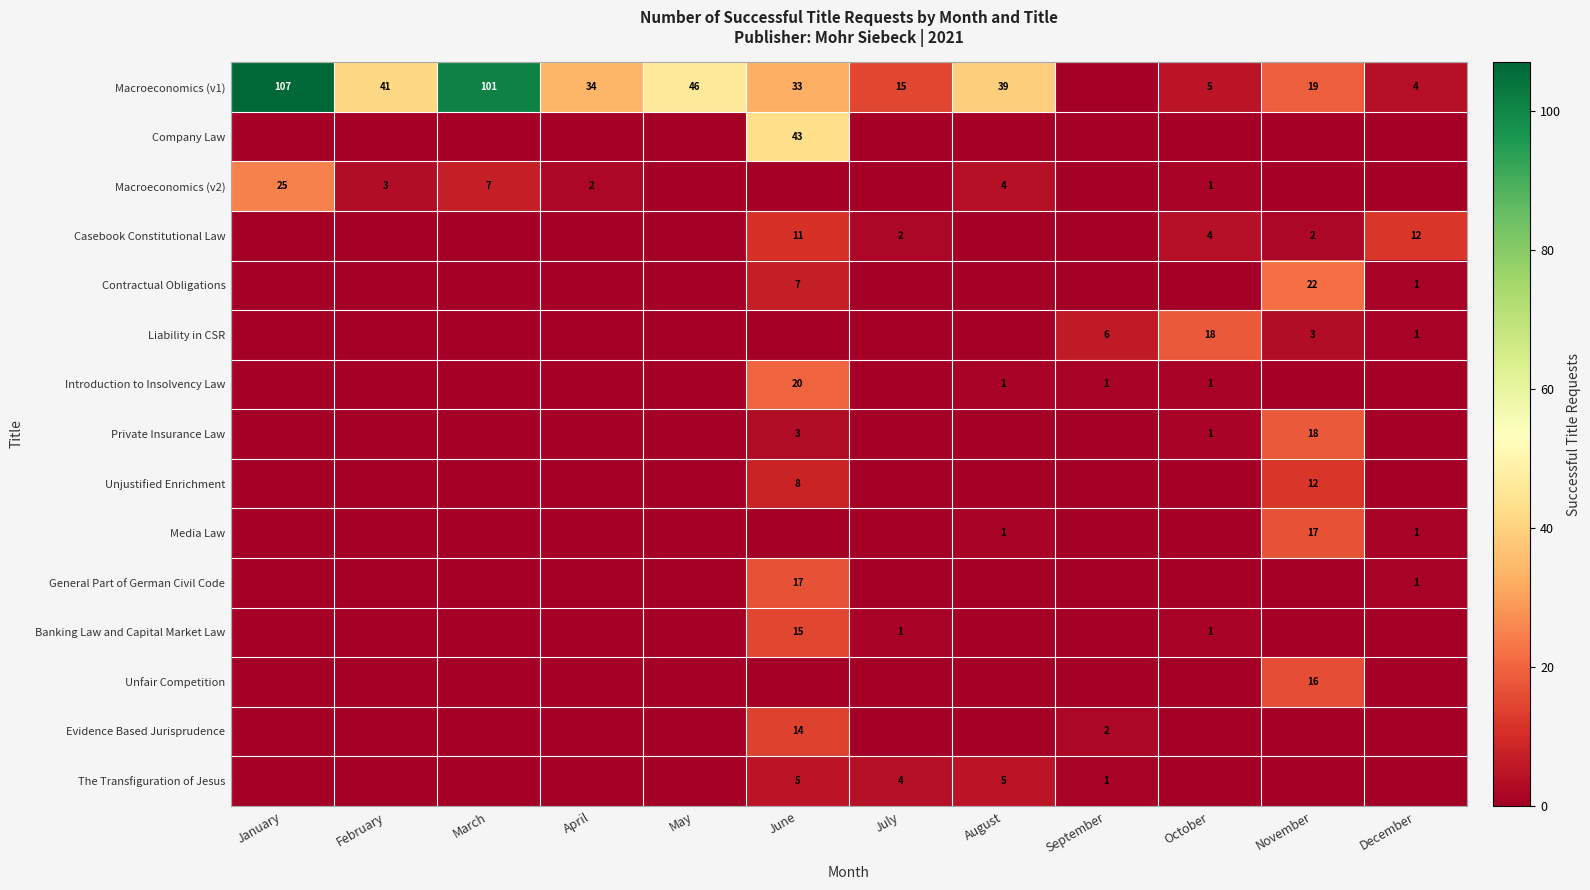

What is the difference between the Macroeconomics (v1) values at July and November?

4